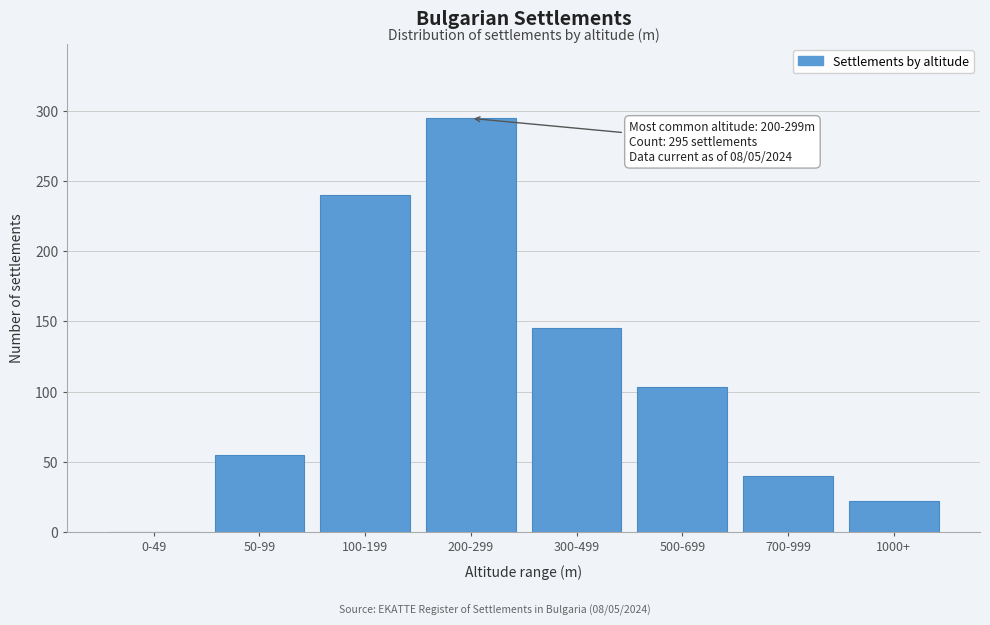

Reading left to right, list all the values displayed in this chart.

0-49=0	50-99=55	100-199=240	200-299=295	300-499=145	500-699=103	700-999=40	1000+=22